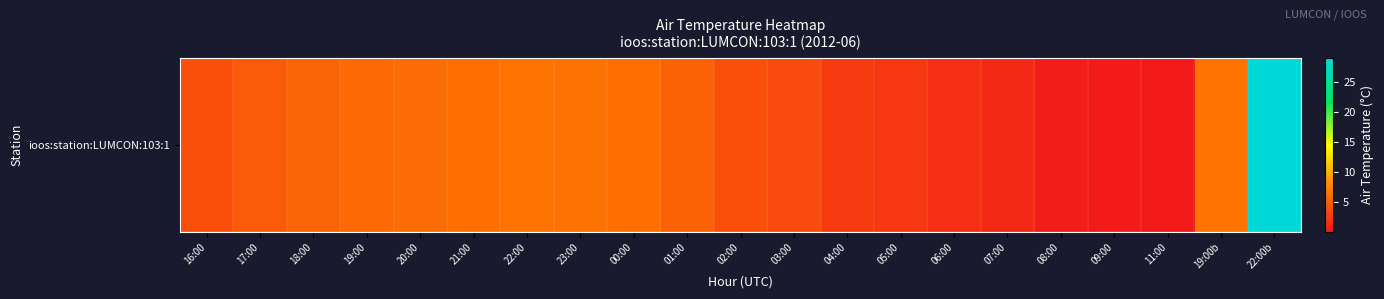

Which has a higher value, 21:00 or 09:00?

21:00